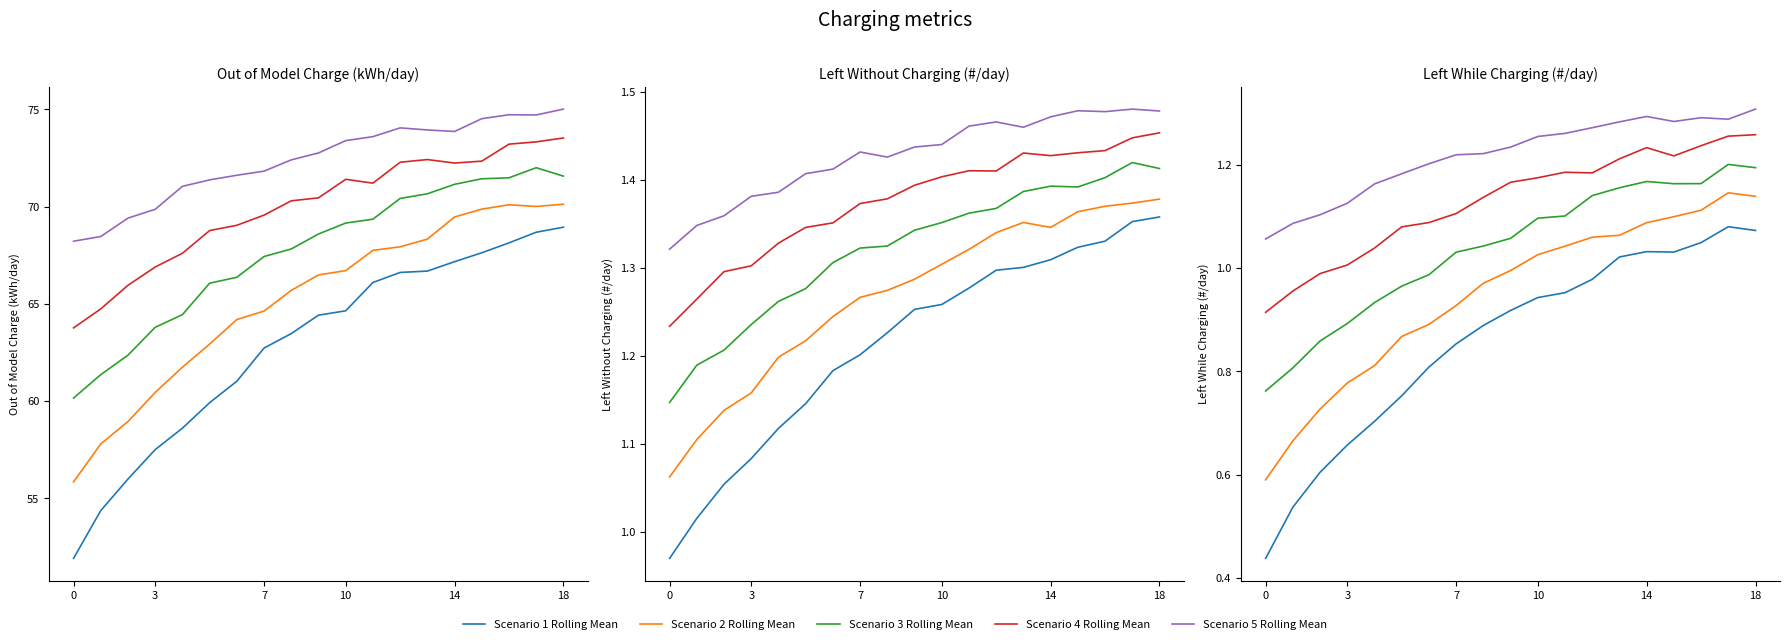

What is the difference between the Scenario 1 Rolling Mean values at 7 and 0?

0.4